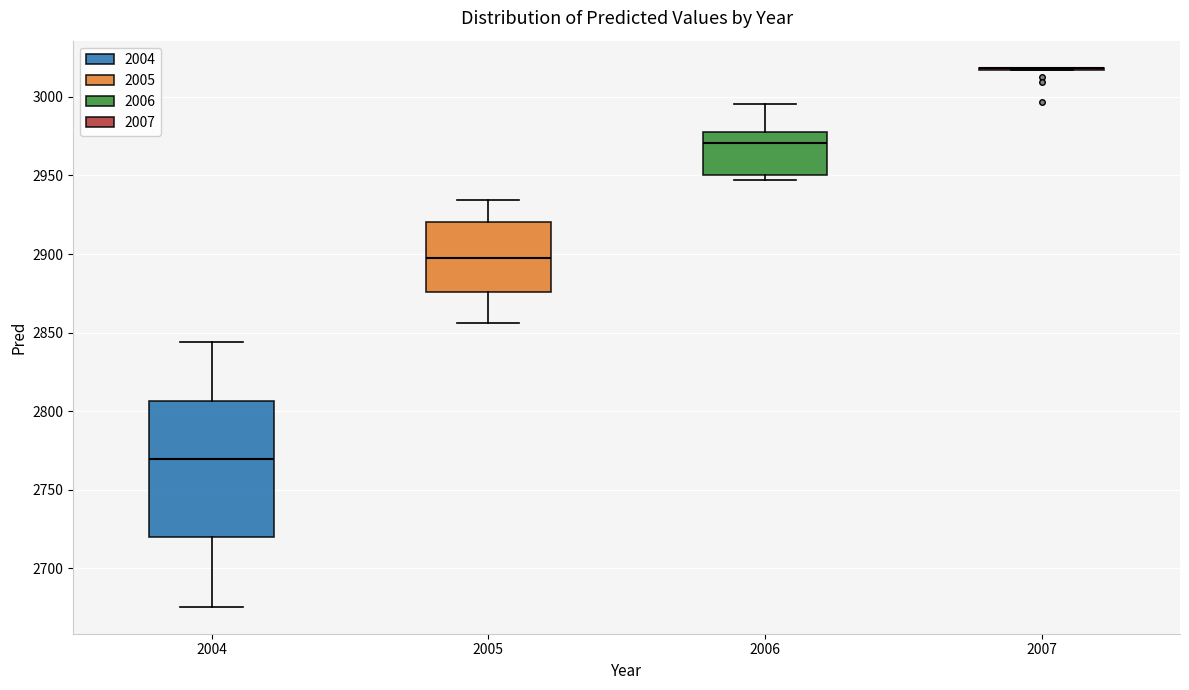

Reading left to right, transcribe this box plot: for each box, give where its median line is, the range the box spans, and where its two whiskers end, as read against the y-axis. The values are not printed on the chart, so give them approximately, as read against the axis.

2004: median 2770, box 2720 to 2805, whiskers 2675 to 2845
2005: median 2895, box 2875 to 2920, whiskers 2855 to 2935
2006: median 2970, box 2950 to 2975, whiskers 2945 to 2995
2007: box collapsed to a line at 3020, whiskers 3015 to 3020